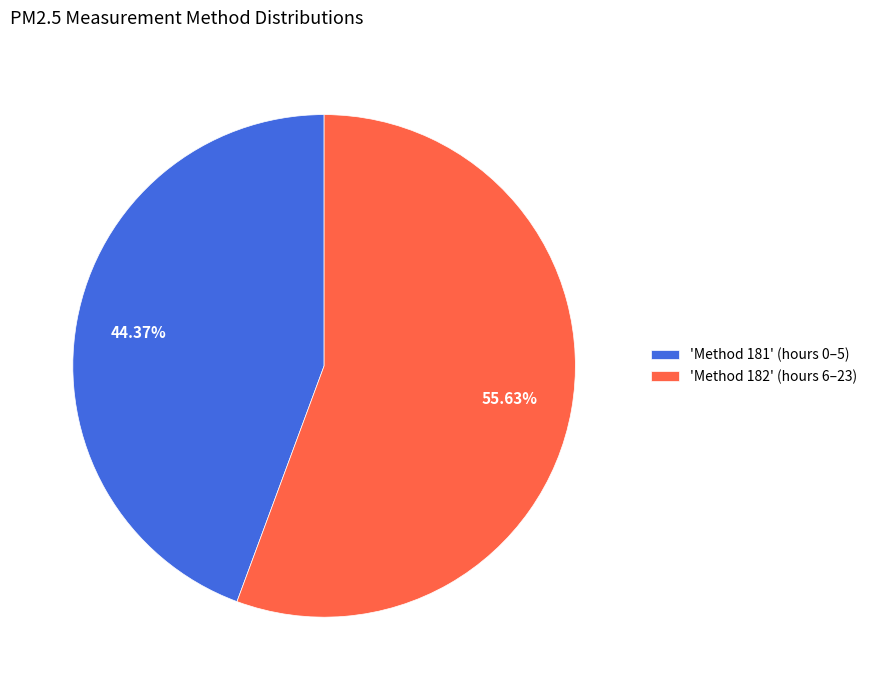

To the nearest percent, what is the average slice percentage?

50%